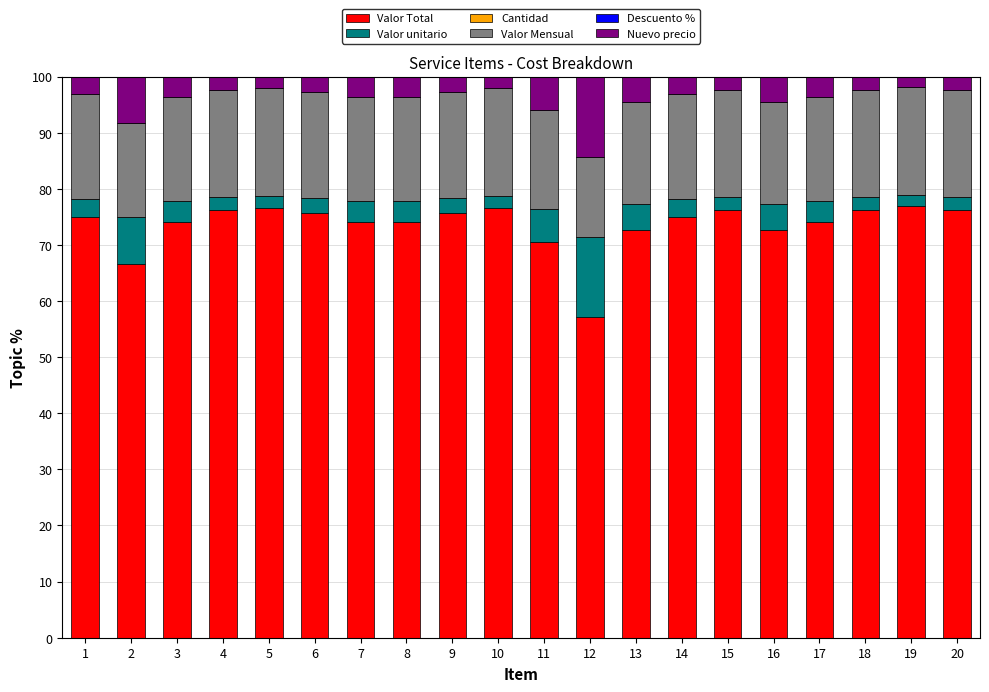

Does the chart contain stacked bars?

Yes